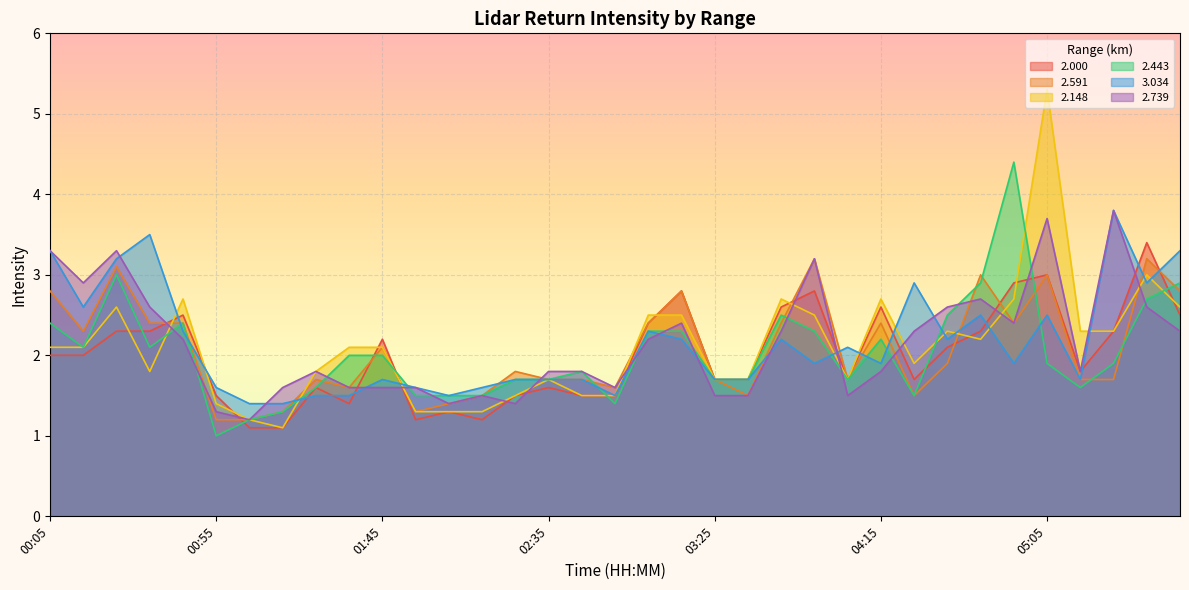

Between which two adjacent categories do   2.443 and   2.739 first intersect?

00:35 and 00:45